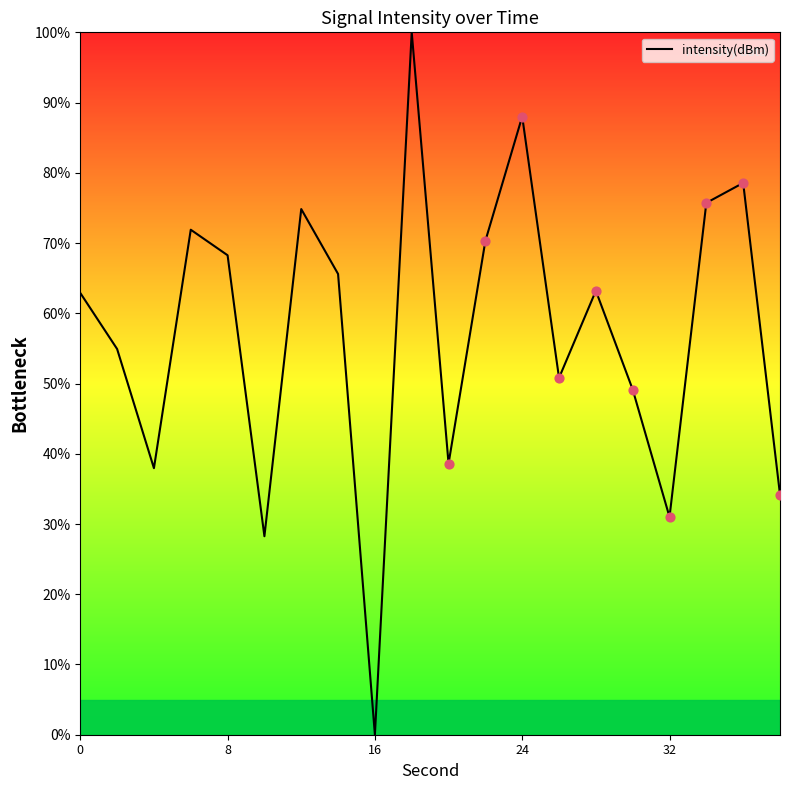

What is the difference between the maximum and minimum values?

100.0